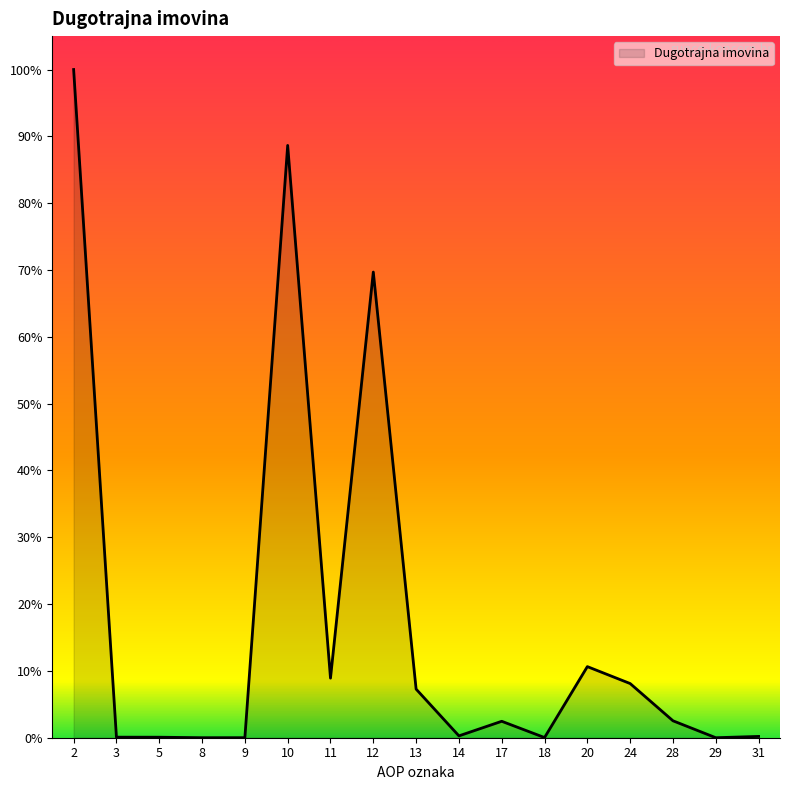

Is this an area chart (filled region under the line)?

Yes